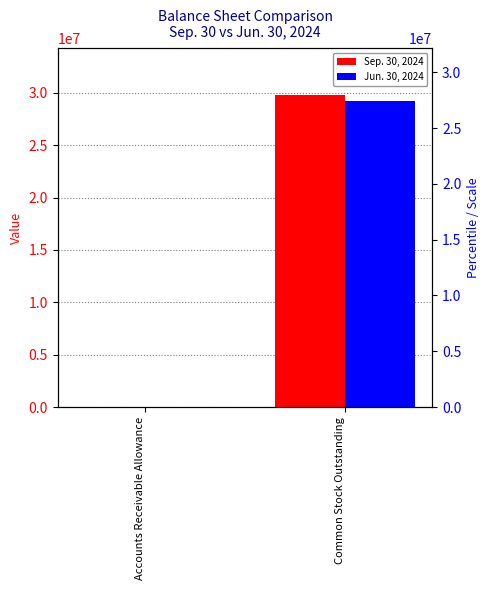

Rank the series by their average value, from highest to lowest.

Sep. 30, 2024, Jun. 30, 2024